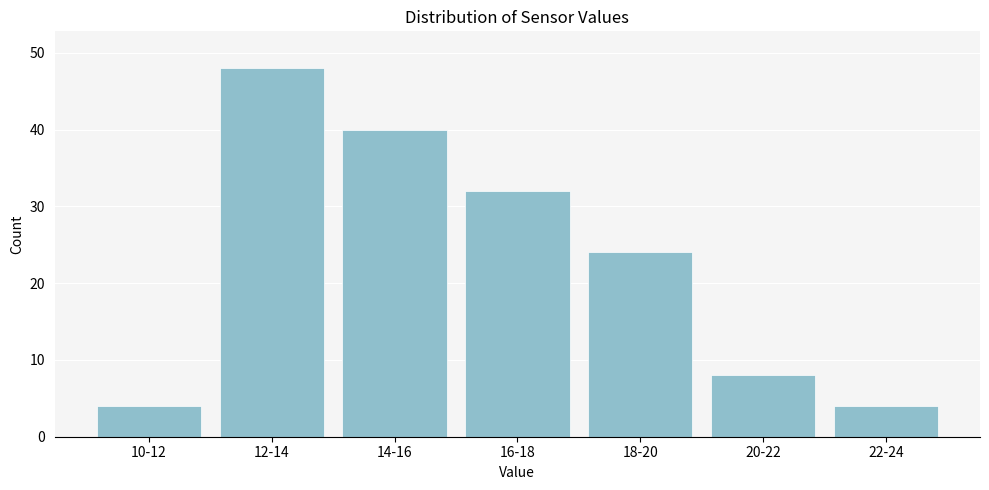

Reading left to right, what are all the values shown in this chart?

4	48	40	32	24	8	4